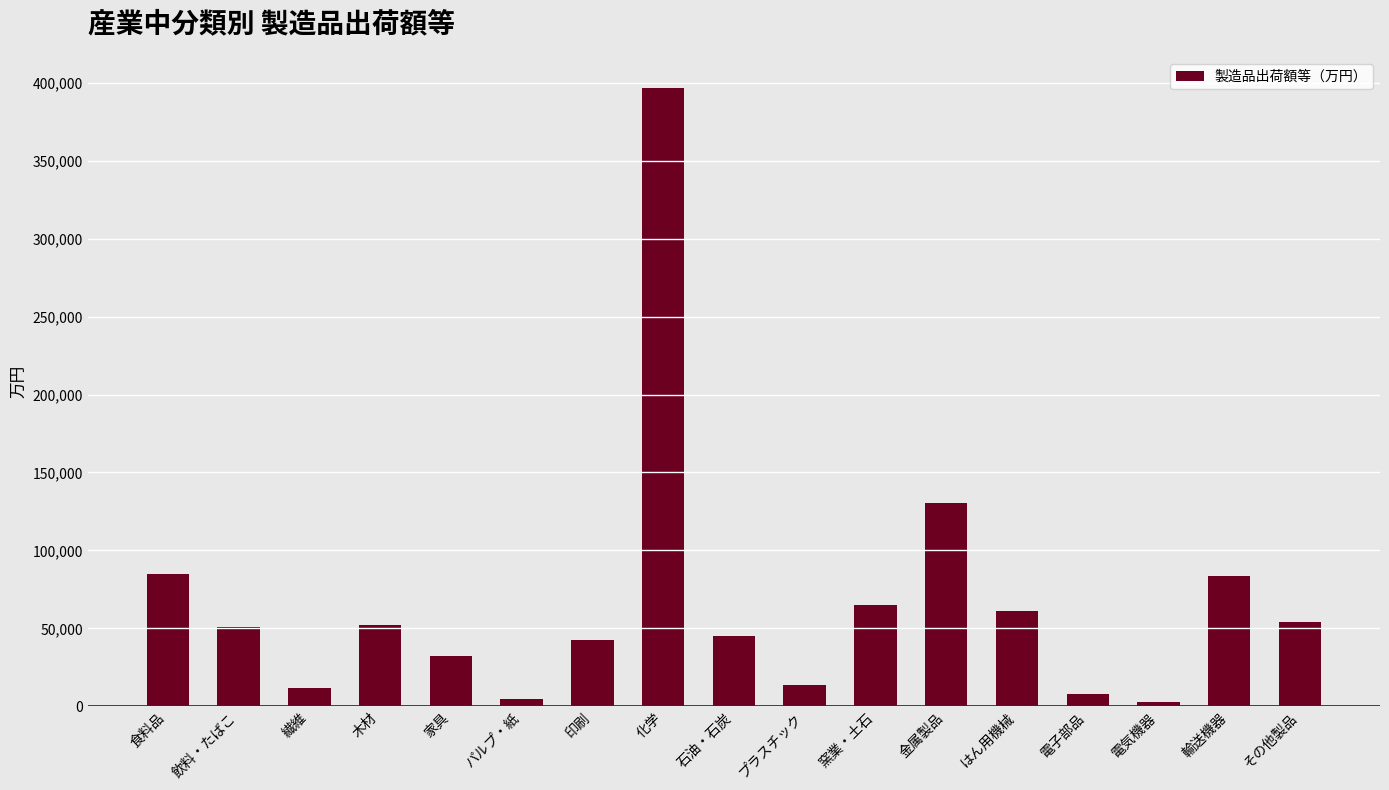

True or false: the data shows 53834 at 食料品.

False